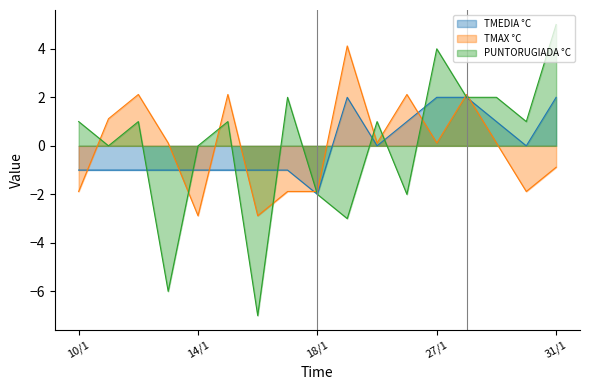

What is the total value across all series at 16/1?

-10.9